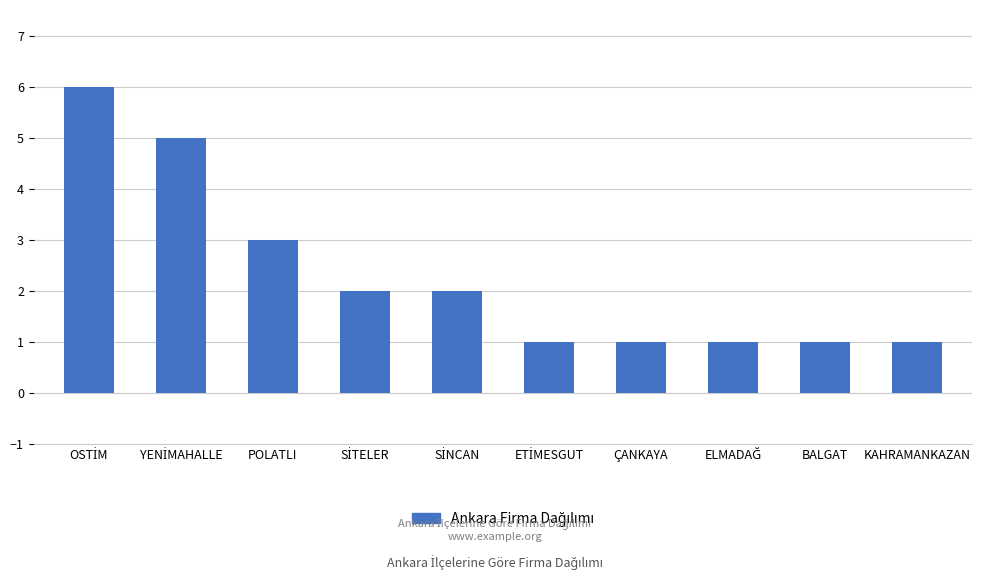

What is the sum of all values?

23